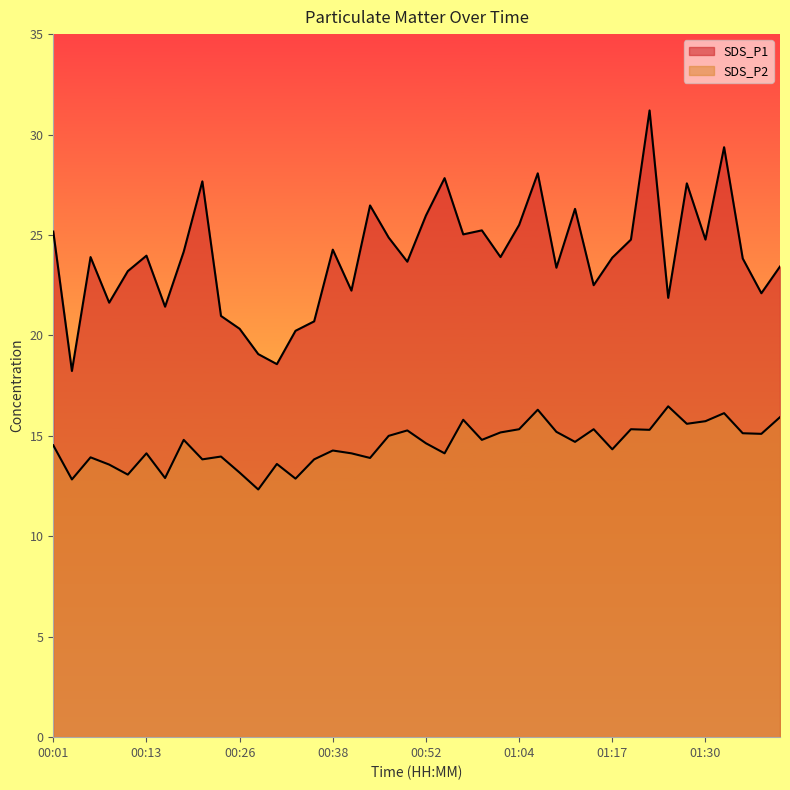

What is the average value of the SDS_P2 series?

14.6